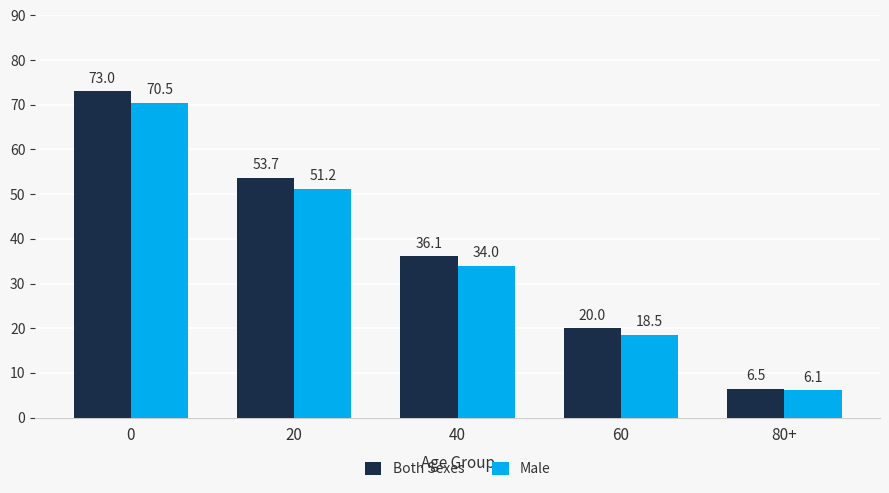

Is the value of Both Sexes at 40 greater than the value of Male at 80+?

Yes